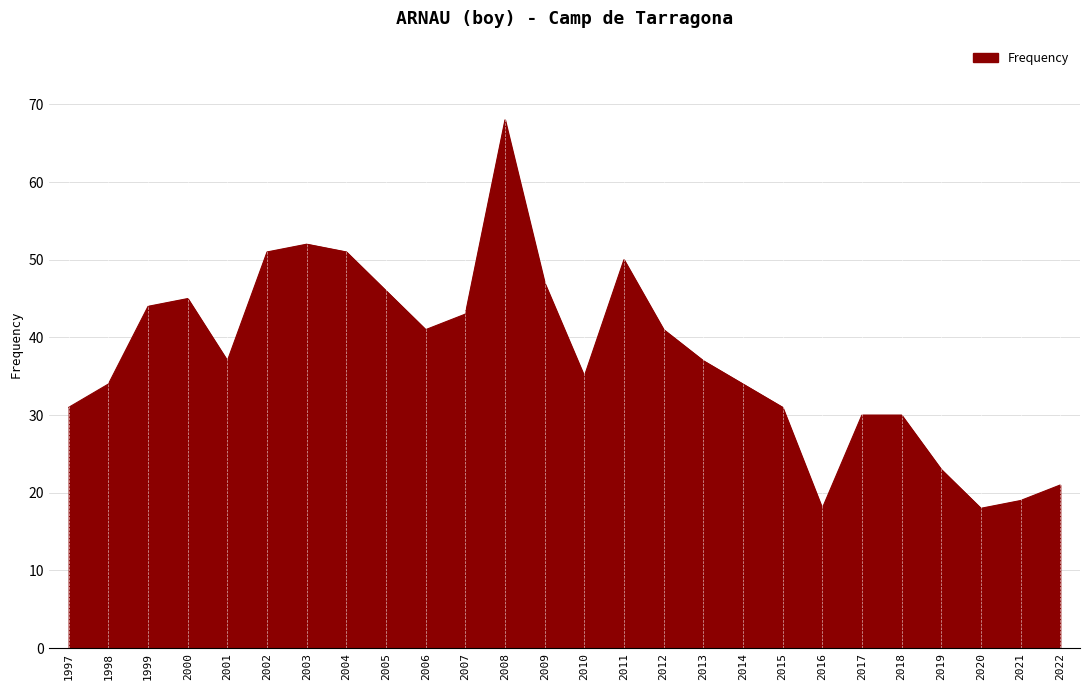

The value at 2019 is 34. True or false?

False